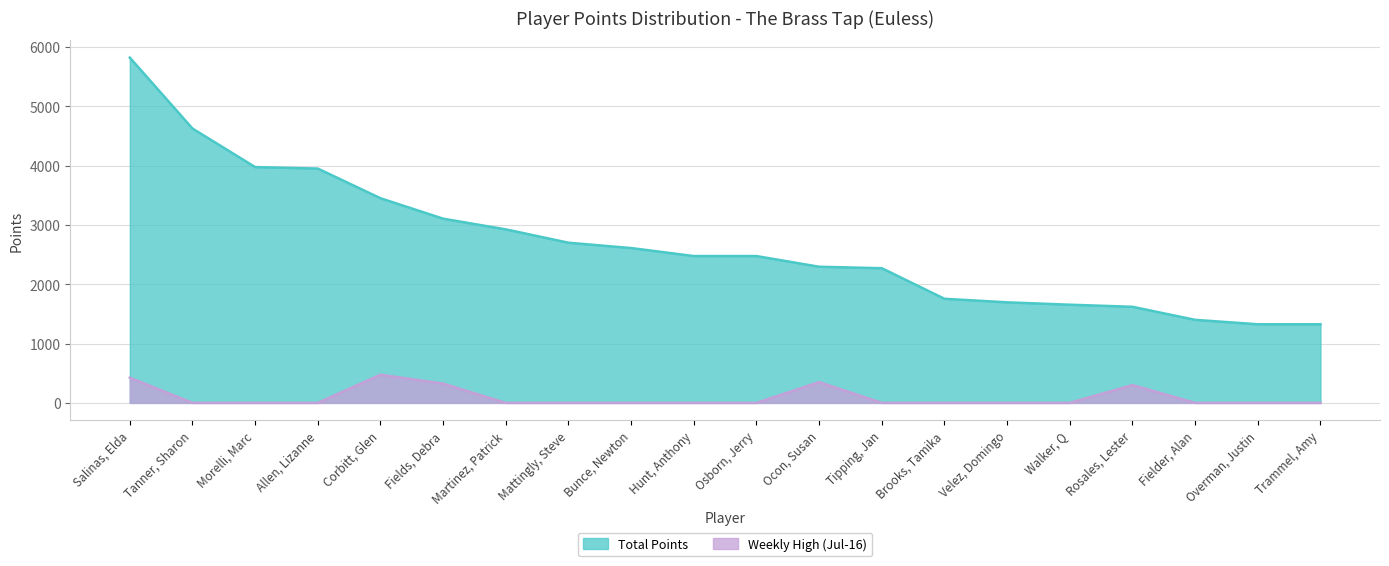

What is the sum of all Weekly High (Jul-16) values?

1875